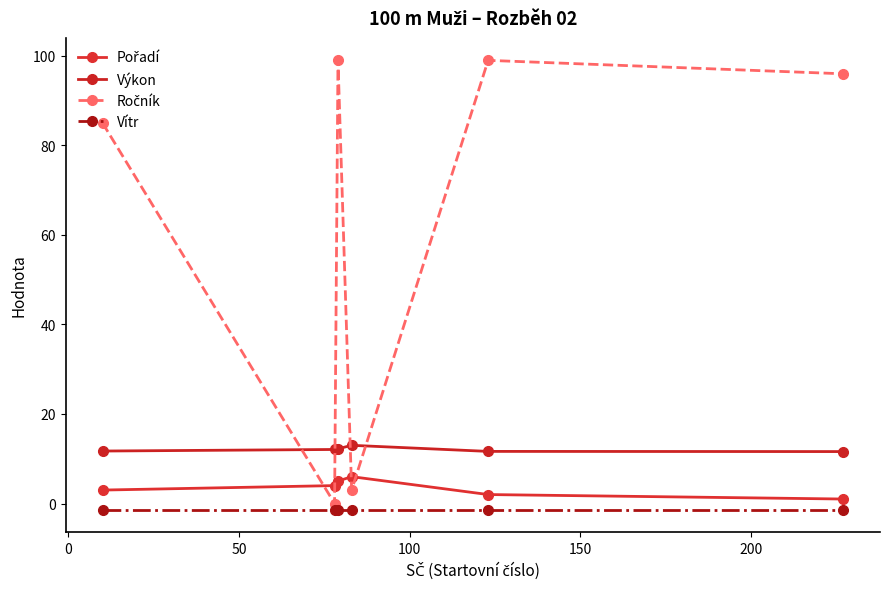

How many lines are shown in the chart?

4